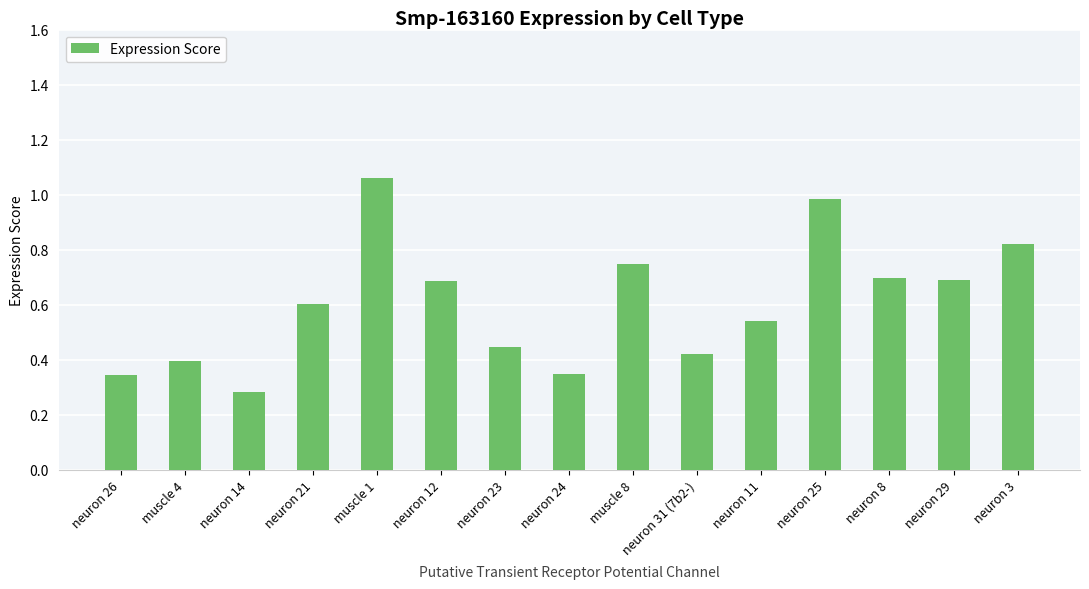

What is the label of the 9th bar from the left?

muscle 8